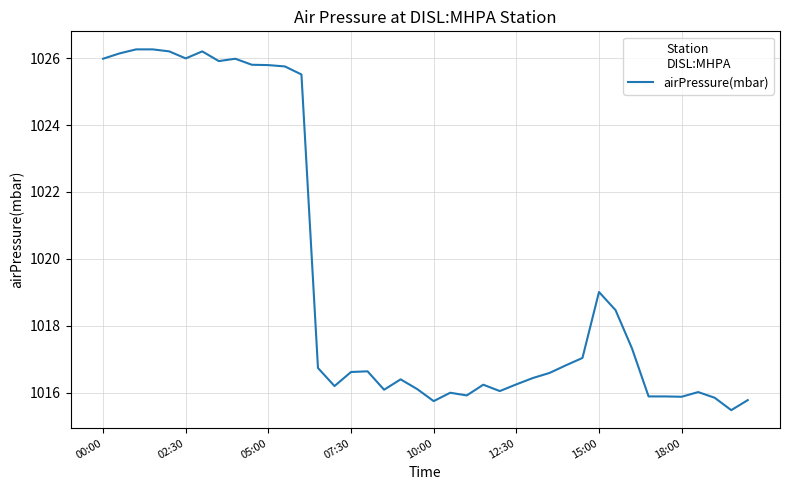

What is the difference between the maximum and minimum values?

10.8